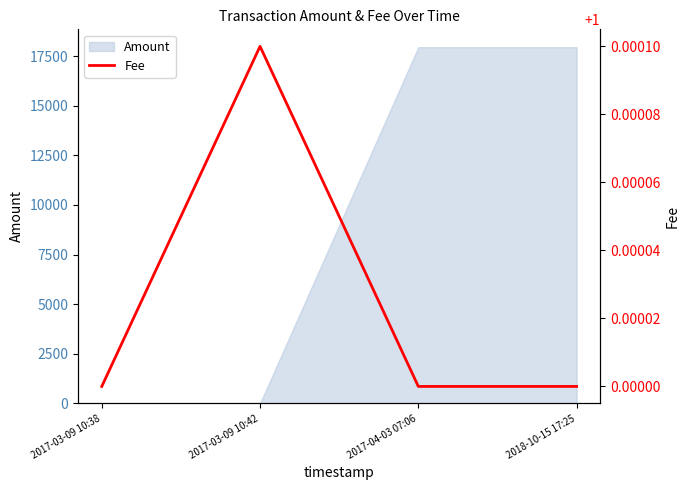

True or false: Amount has more than 2 points higher than both neighbors.

False